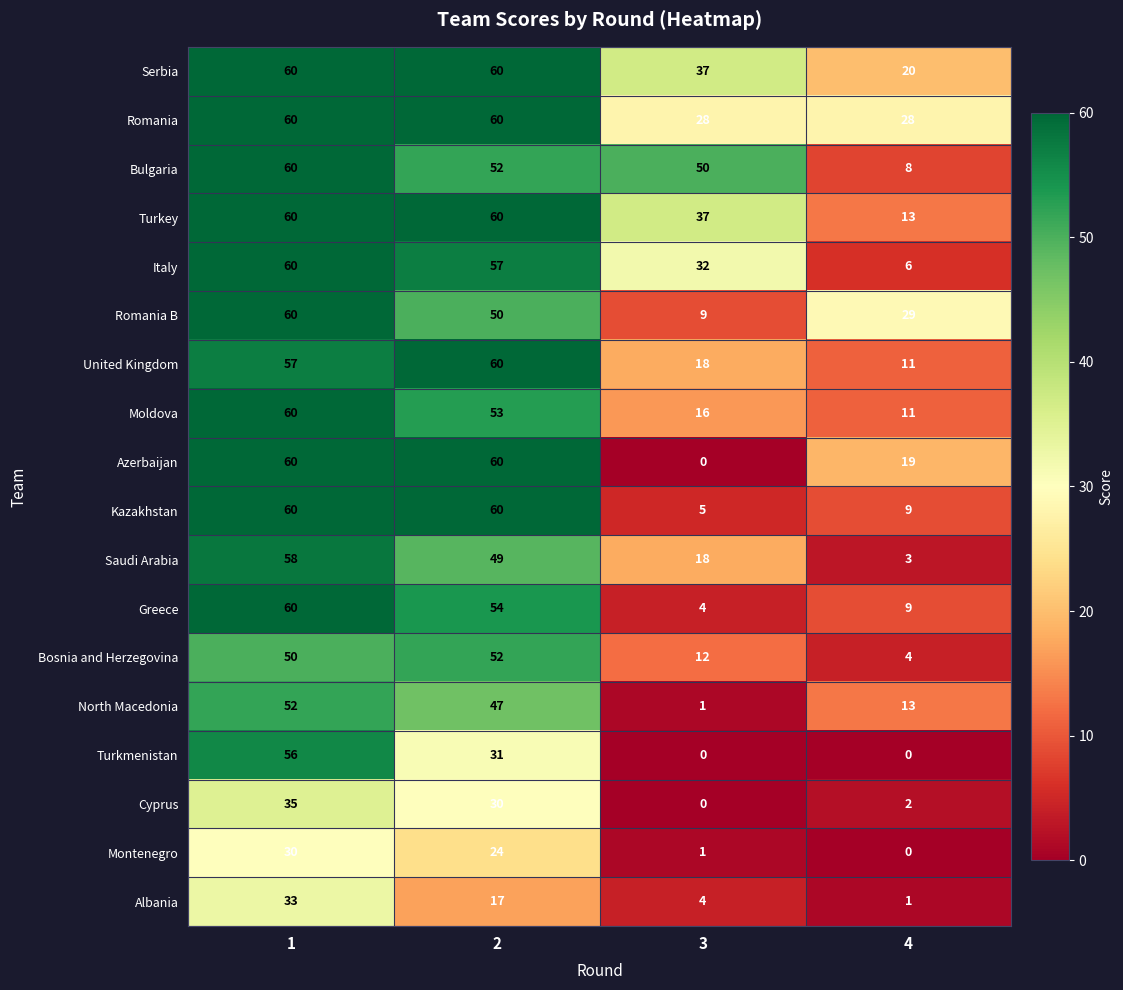

How many categories are shown in the chart?

4